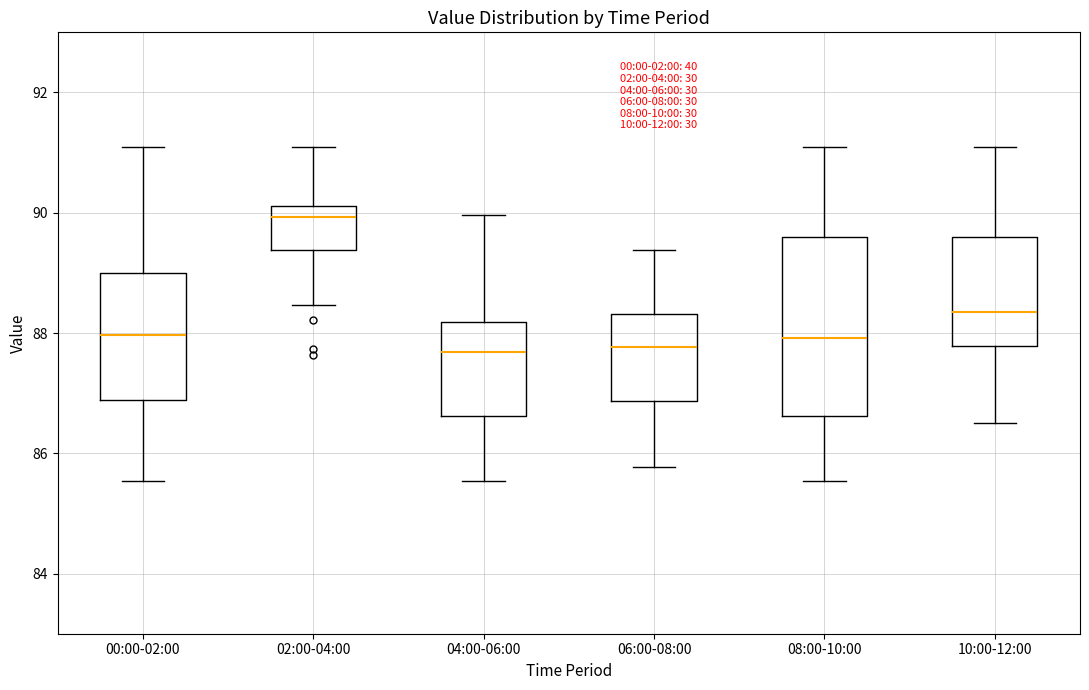

Reading left to right, read every box against the y-axis: the position of its median line, the range the box covers, and the ends of its whiskers. The values are not printed on the chart, so give them approximately, as read against the axis.

00:00-02:00: median 88.0, box 86.8 to 89.0, whiskers 85.6 to 91.2
02:00-04:00: median 90.0, box 89.4 to 90.2, whiskers 88.4 to 91.2
04:00-06:00: median 87.6, box 86.6 to 88.2, whiskers 85.6 to 90.0
06:00-08:00: median 87.8, box 86.8 to 88.4, whiskers 85.8 to 89.4
08:00-10:00: median 88.0, box 86.6 to 89.6, whiskers 85.6 to 91.2
10:00-12:00: median 88.4, box 87.8 to 89.6, whiskers 86.6 to 91.2